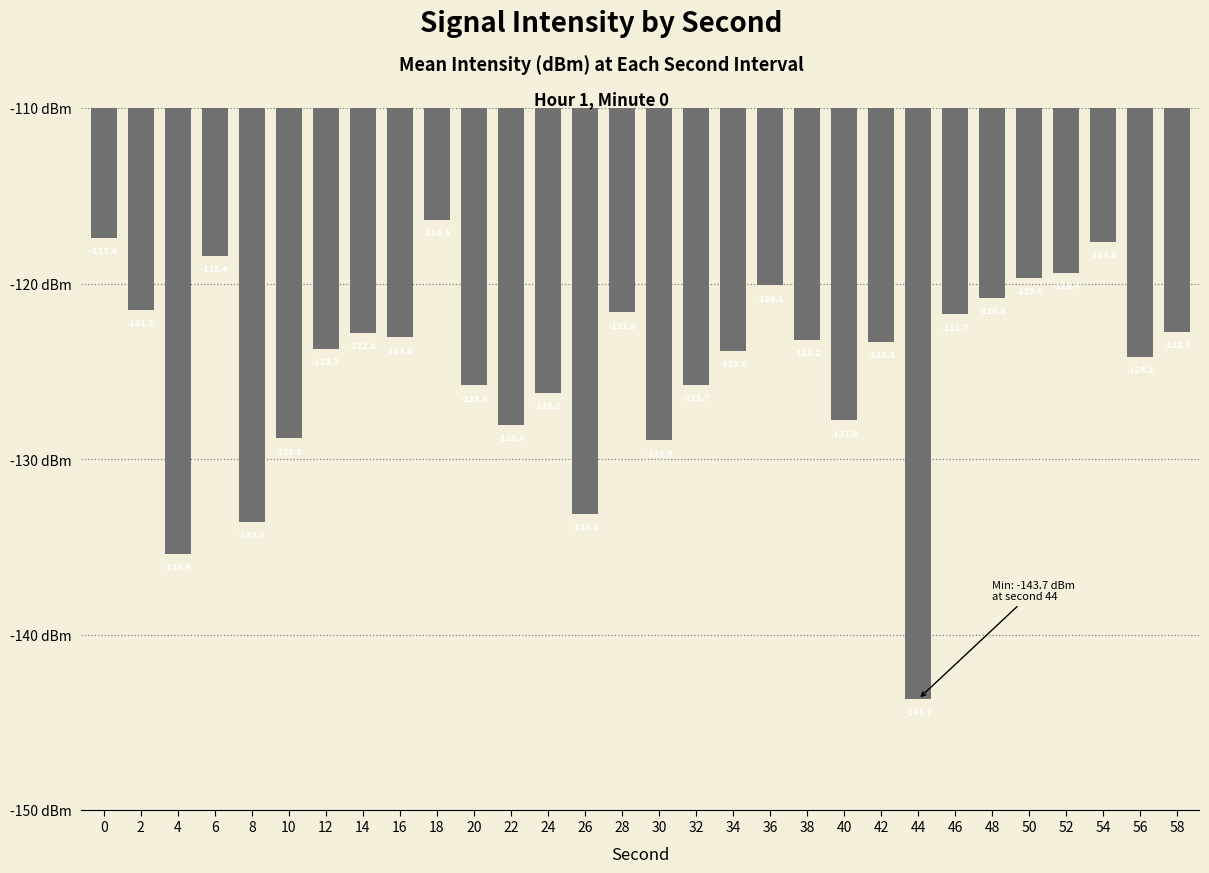

Reading left to right, transcribe all the data shown in this chart.

-117.4	-121.5	-135.4	-118.4	-133.5	-128.8	-123.7	-122.8	-123.0	-116.4	-125.8	-128.0	-126.2	-133.1	-121.6	-128.9	-125.7	-123.8	-120.1	-123.2	-127.8	-123.3	-143.7	-121.7	-120.8	-119.6	-119.4	-117.6	-124.2	-122.7